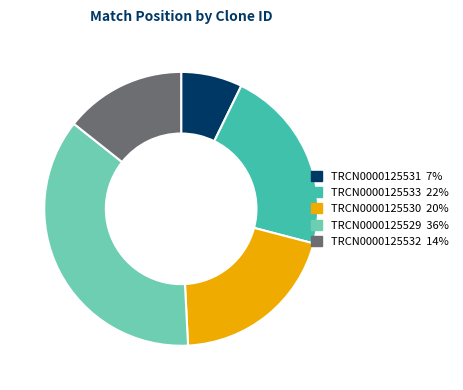

Combined, do TRCN0000125529 and TRCN0000125533 account for over 50%?

Yes